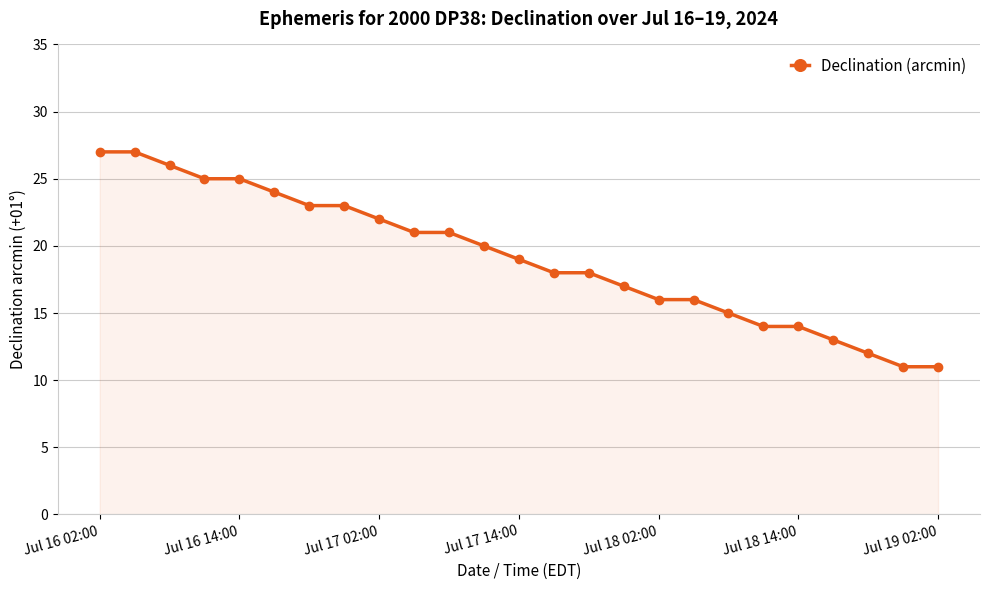

What is the value of the 4th point from the left?

25